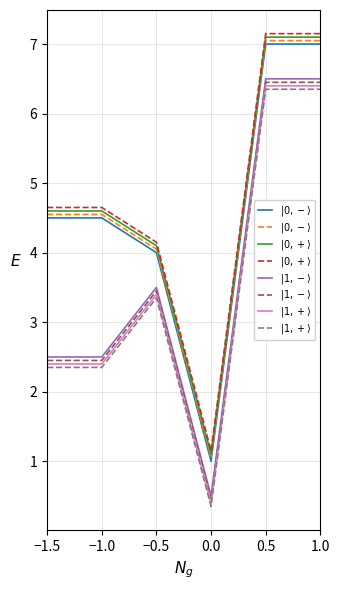

Read the $|1, -\rangle$ value at 1.0.

6.5